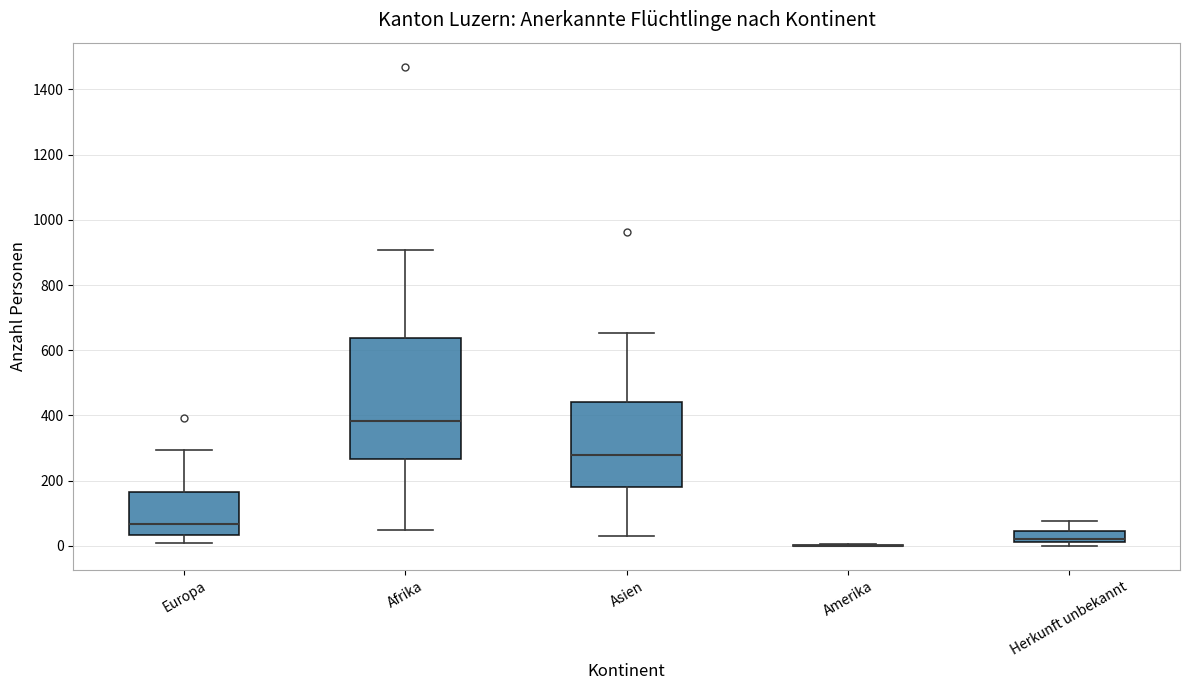

Where is the lower edge of the box for Afrika on the y-axis? The values are not printed on the chart, so give them approximately, as read against the axis.

260